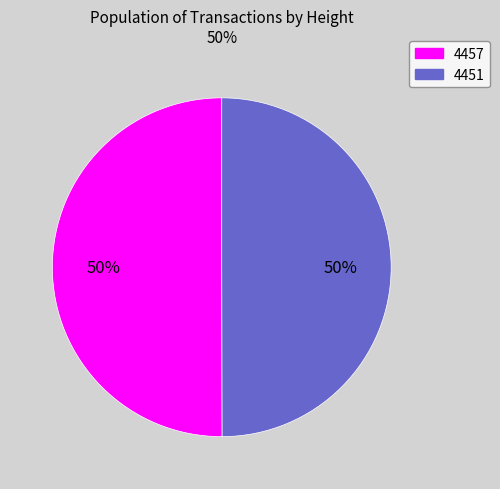

To the nearest percent, what is the average slice percentage?

50%